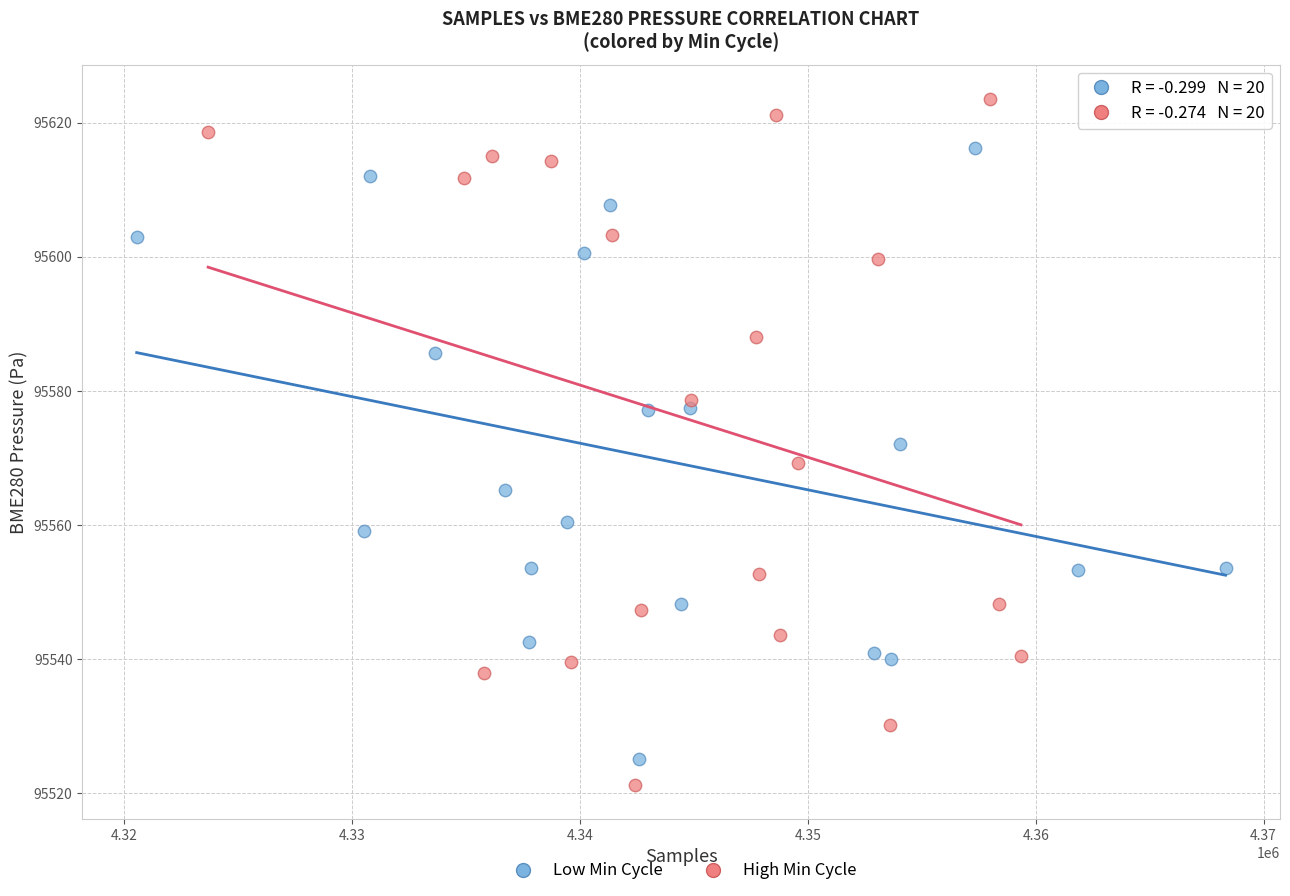

Which series has the largest Y range (max minus min)?

High Min Cycle